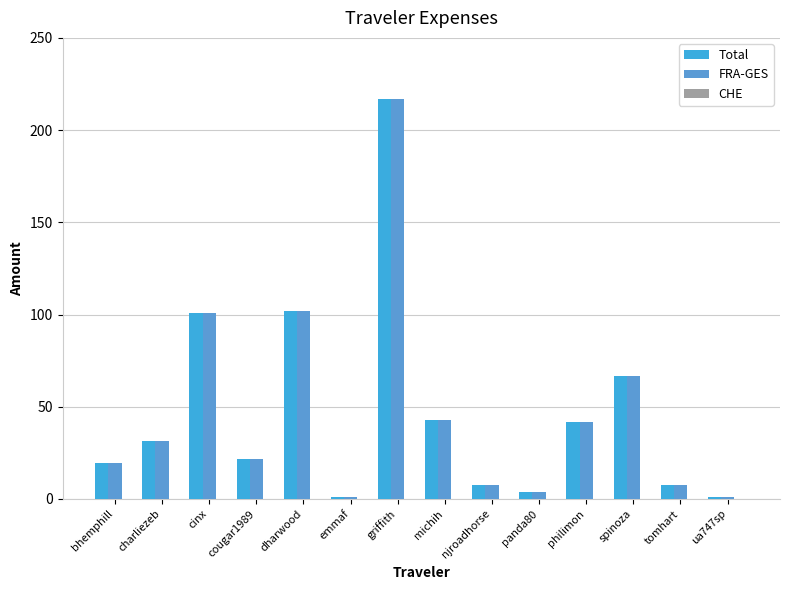

At which category is the sum across all series the highest?

griffith